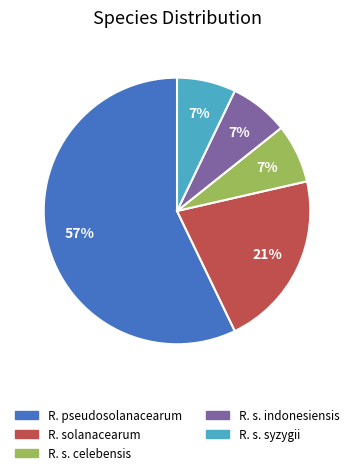

Is there a majority slice in this chart?

Yes